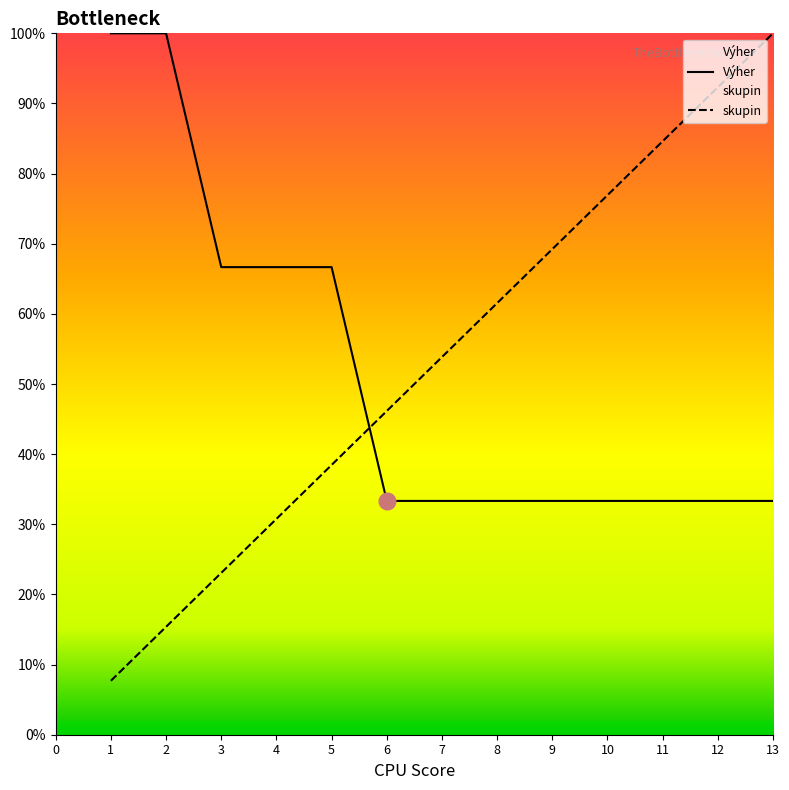

Reading left to right, list all the values displayed in this chart.

Výher: 1=100.0	2=100.0	3=66.7	4=66.7	5=66.7	6=33.3	7=33.3	8=33.3	9=33.3	10=33.3	11=33.3	12=33.3	13=33.3
skupin: 1=7.7	2=15.4	3=23.1	4=30.8	5=38.5	6=46.2	7=53.8	8=61.5	9=69.2	10=76.9	11=84.6	12=92.3	13=100.0